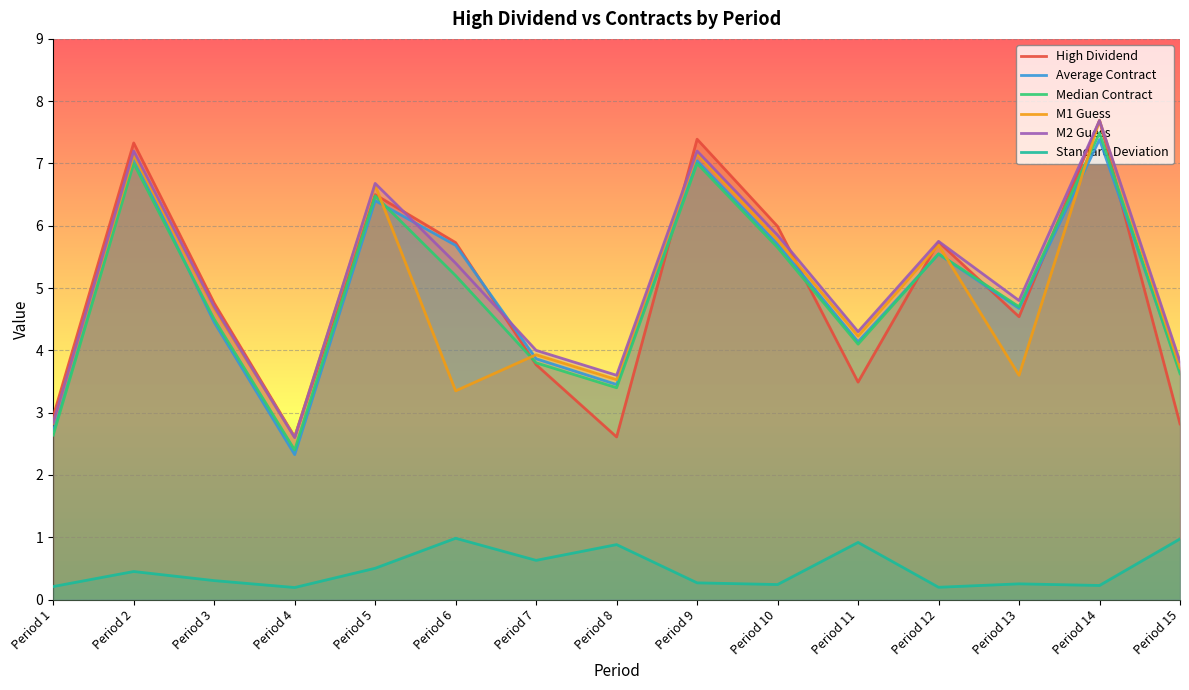

Rank the series at Period 11 from highest to lowest value.

M2 Guess, M1 Guess, Average Contract, Median Contract, High Dividend, Standard Deviation